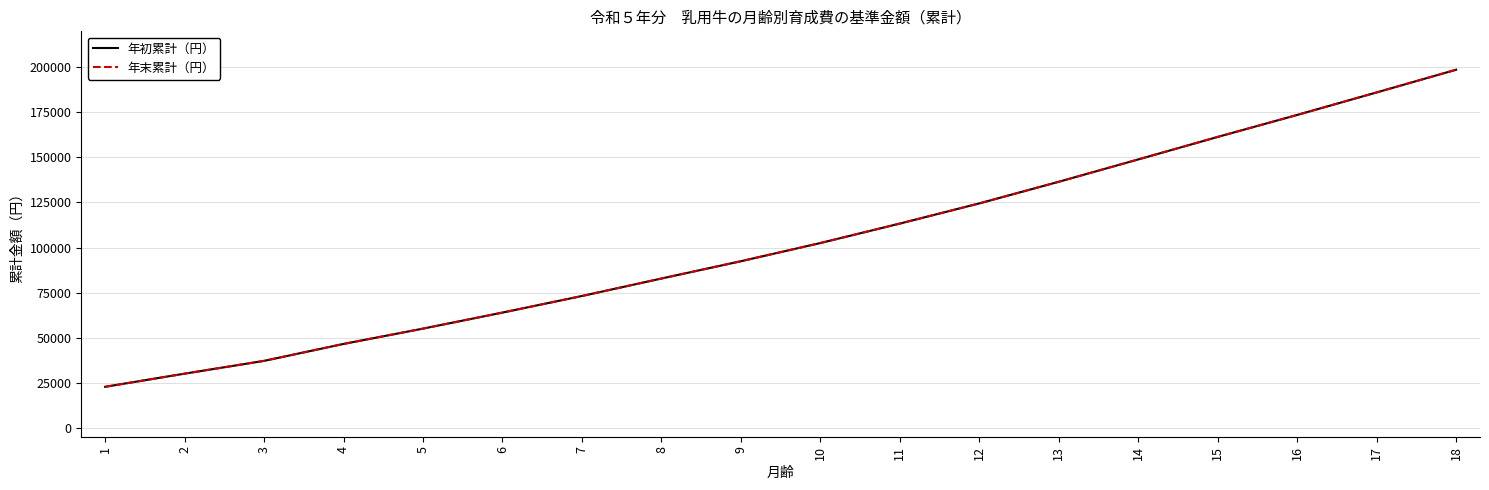

Which category has the lowest value across all series?

1